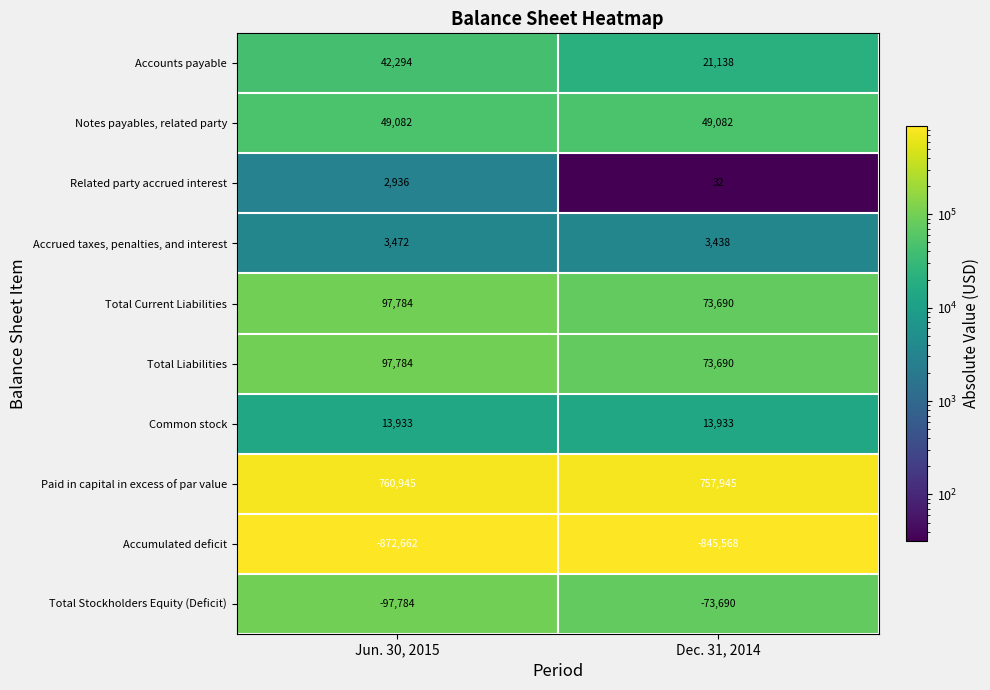

Which series has the largest total across all categories?

Paid in capital in excess of par value